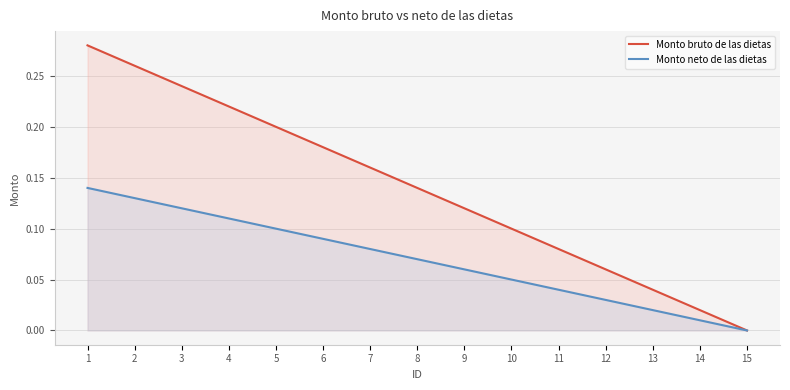

What is the maximum value for Monto neto de las dietas?

0.1